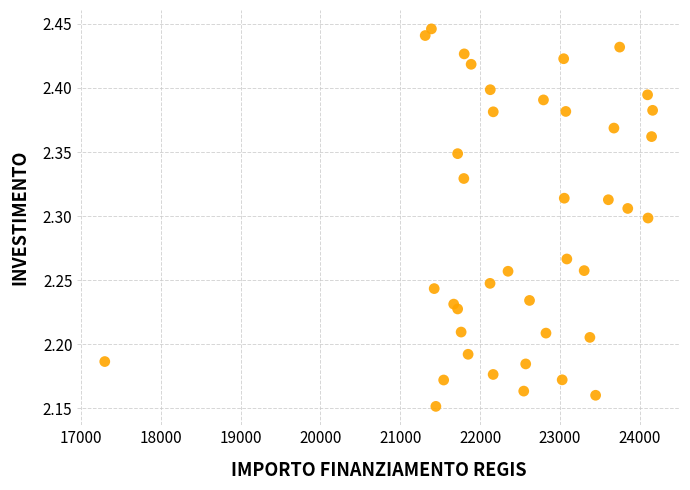

What is the range of Y values (max minus min)?

0.3